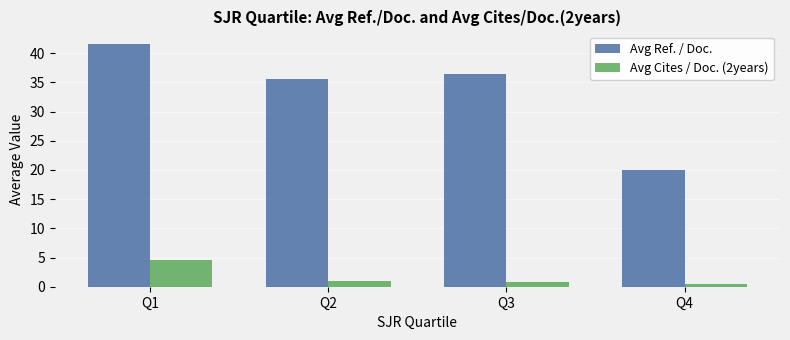

What is the sum of the Avg Ref. / Doc. values at Q3 and Q1?

78.1